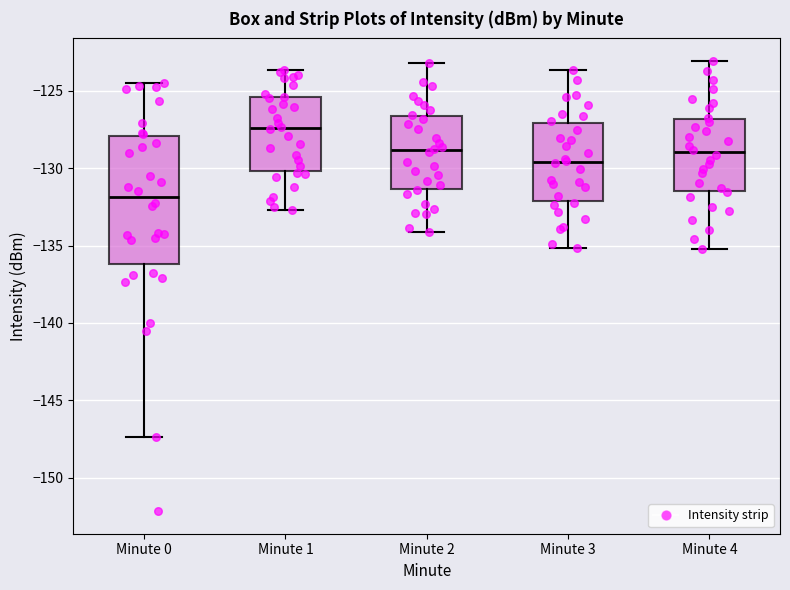

Reading left to right, transcribe this box plot: for each box, give where its median line is, the range the box spans, and where its two whiskers end, as read against the y-axis. The values are not printed on the chart, so give them approximately, as read against the axis.

Minute 0: median -132.0, box -136.0 to -128.0, whiskers -147.5 to -124.5
Minute 1: median -127.5, box -130.0 to -125.5, whiskers -132.5 to -123.5
Minute 2: median -129.0, box -131.5 to -126.5, whiskers -134.0 to -123.0
Minute 3: median -129.5, box -132.0 to -127.0, whiskers -135.0 to -123.5
Minute 4: median -129.0, box -131.5 to -127.0, whiskers -135.0 to -123.0